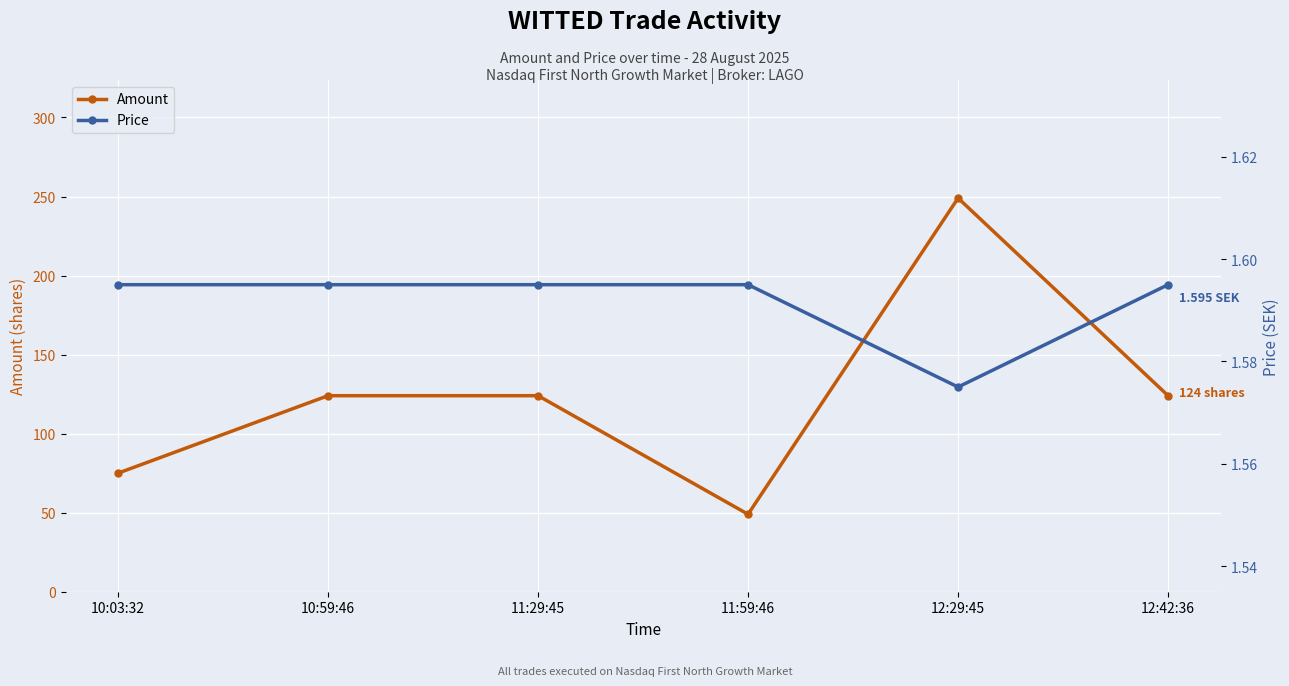

What is the sum of the Price values at 10:59:46 and 11:59:46?

3.2